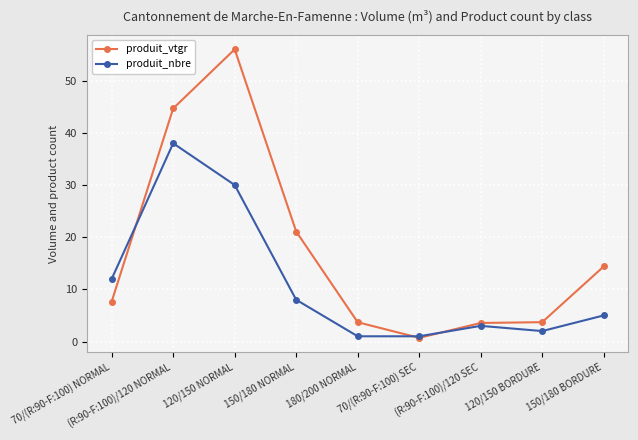

Is the value of produit_nbre at (R:90-F:100)/120 NORMAL greater than the value of produit_vtgr at 150/180 NORMAL?

Yes